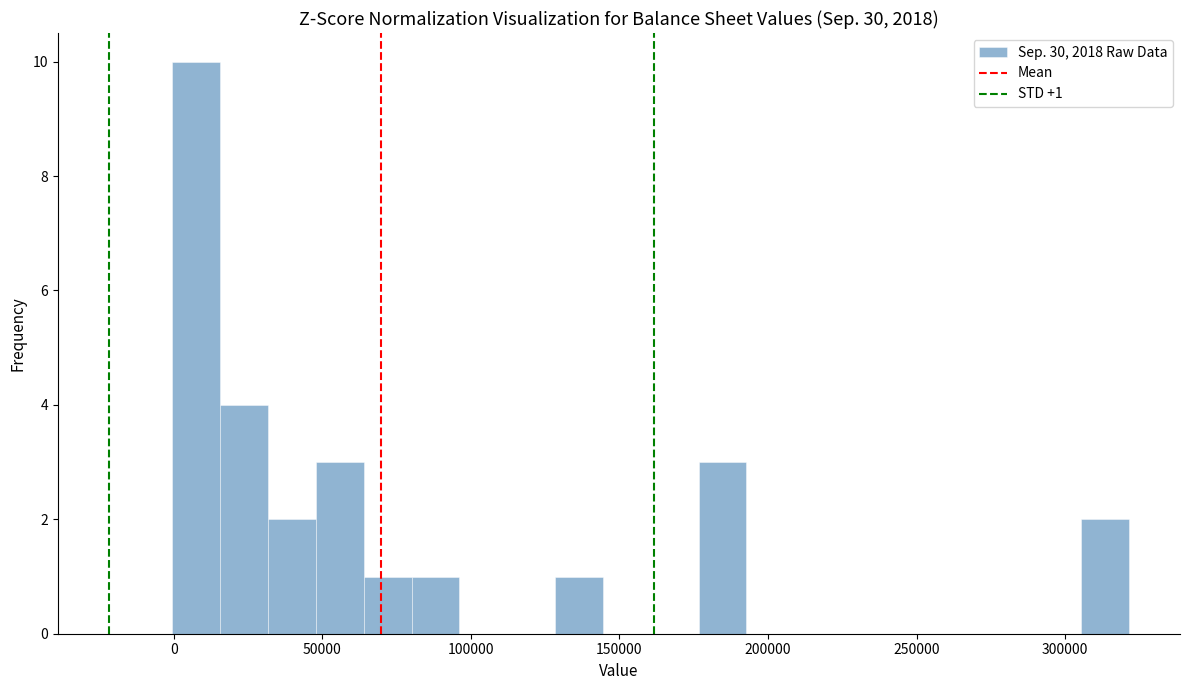

Around what value on the x-axis is the tallest bar? Give the approximate position of its centre, as read against the axis.

10000